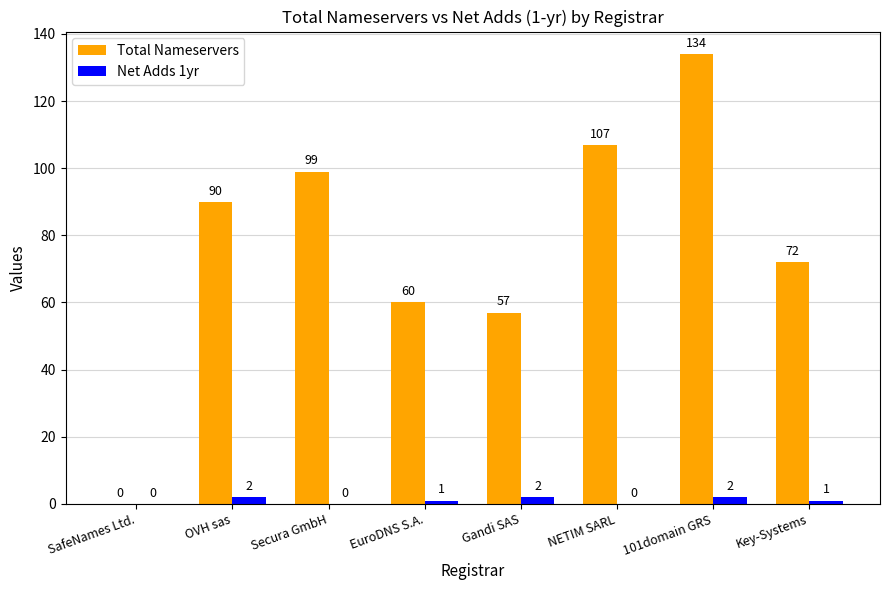

What is the maximum value shown in the chart?

134